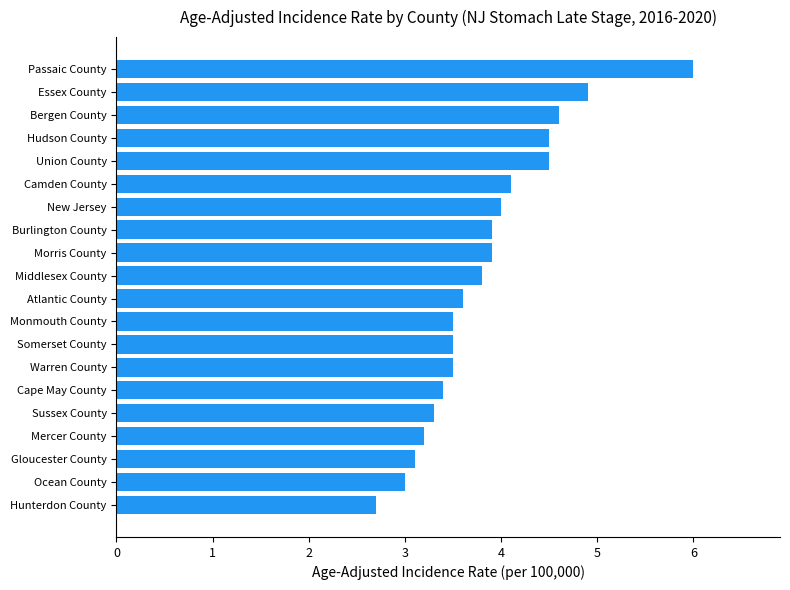

Which category has the highest value across all series?

Passaic County